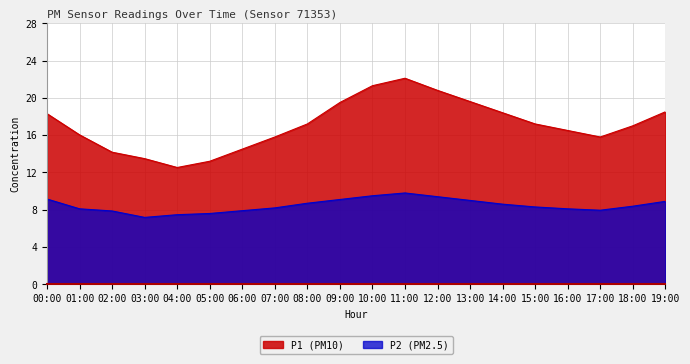

What is the label of the 1st point from the right?

19:00